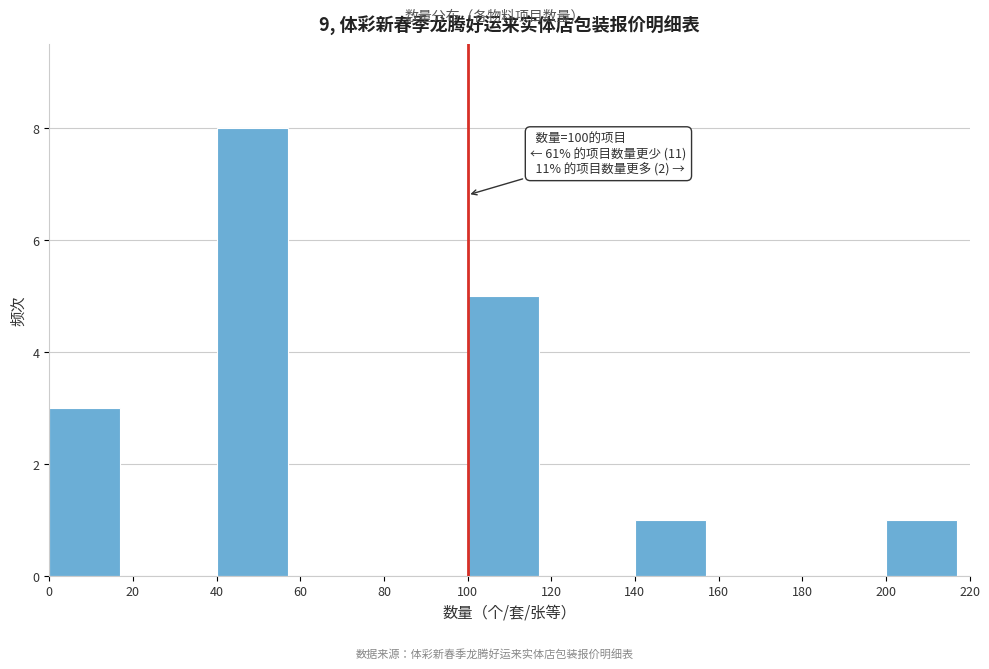

Over which range of the x-axis is the bar tallest?

40 to 60